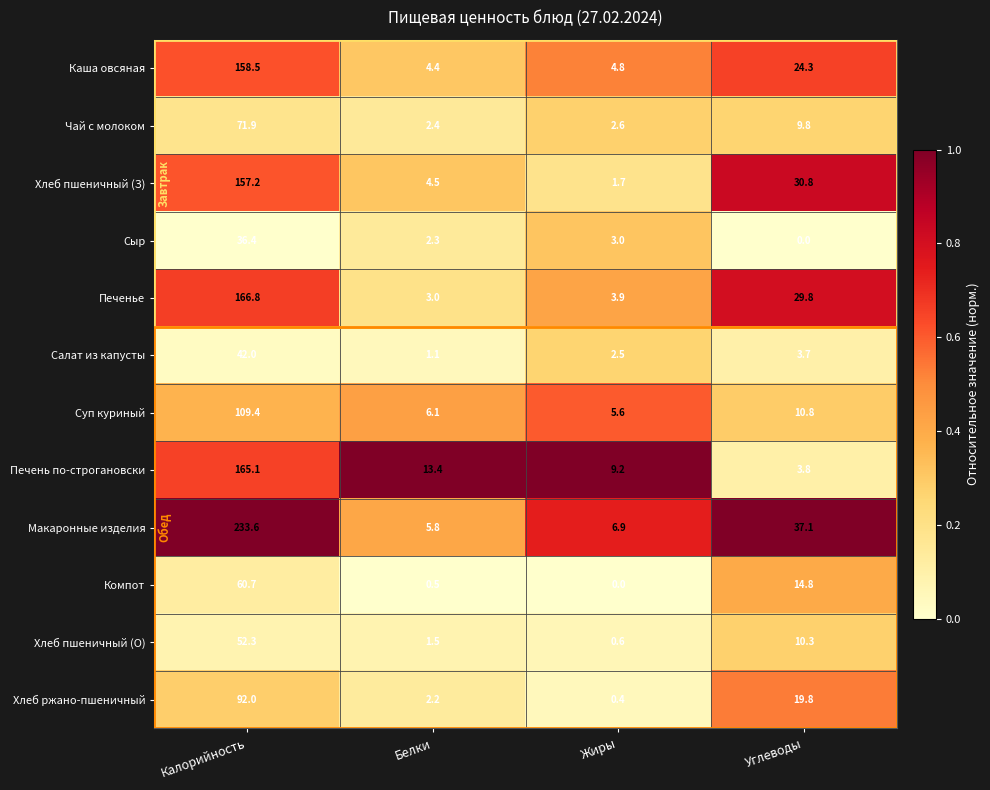

True or false: Сыр has a value of 36.4 at Калорийность.

True